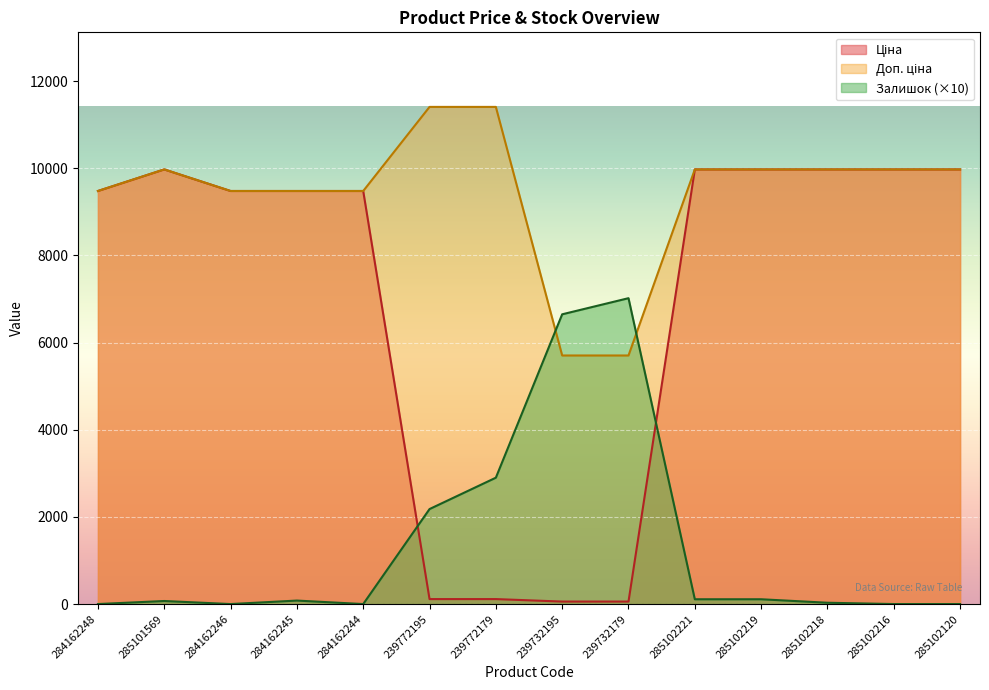

What is the greatest value displayed?

11410.0